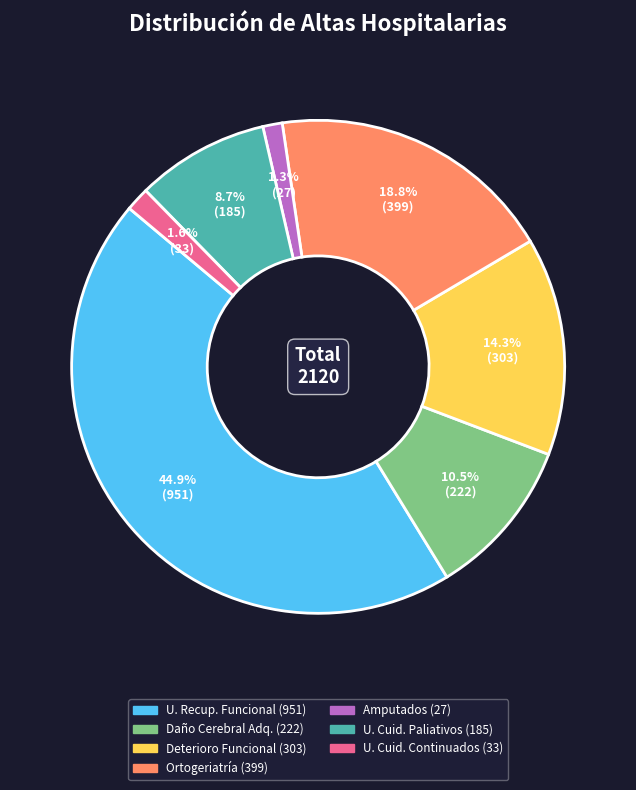

Count the number of slices in the pie.

7